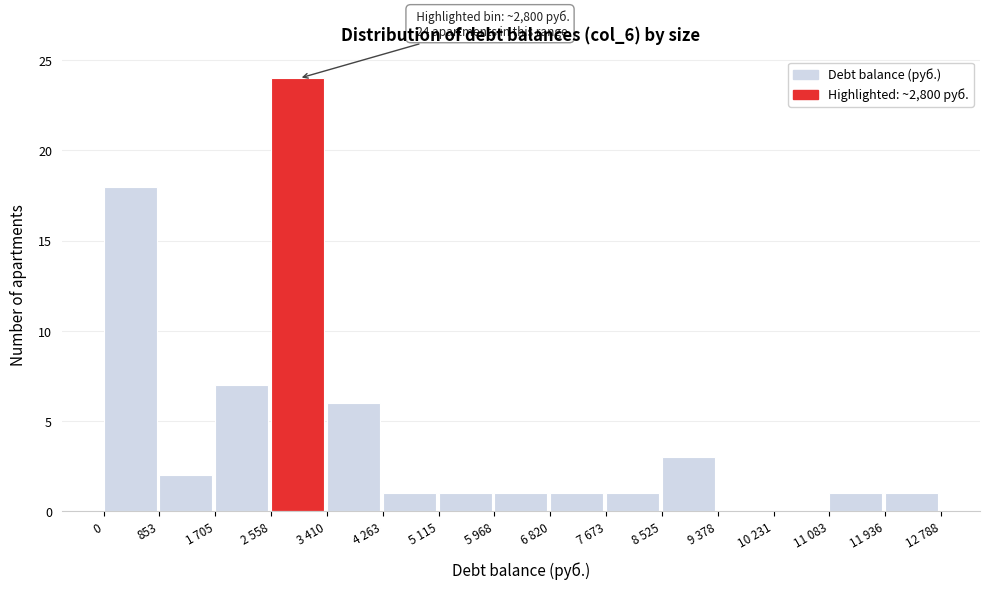

Reading right to left, what are all the values shown in this chart?

11 936=1	11 083=1	10 231=0	9 378=0	8 525=3	7 673=1	6 820=1	5 968=1	5 115=1	4 263=1	3 410=6	2 558=24	1 705=7	853=2	0=18